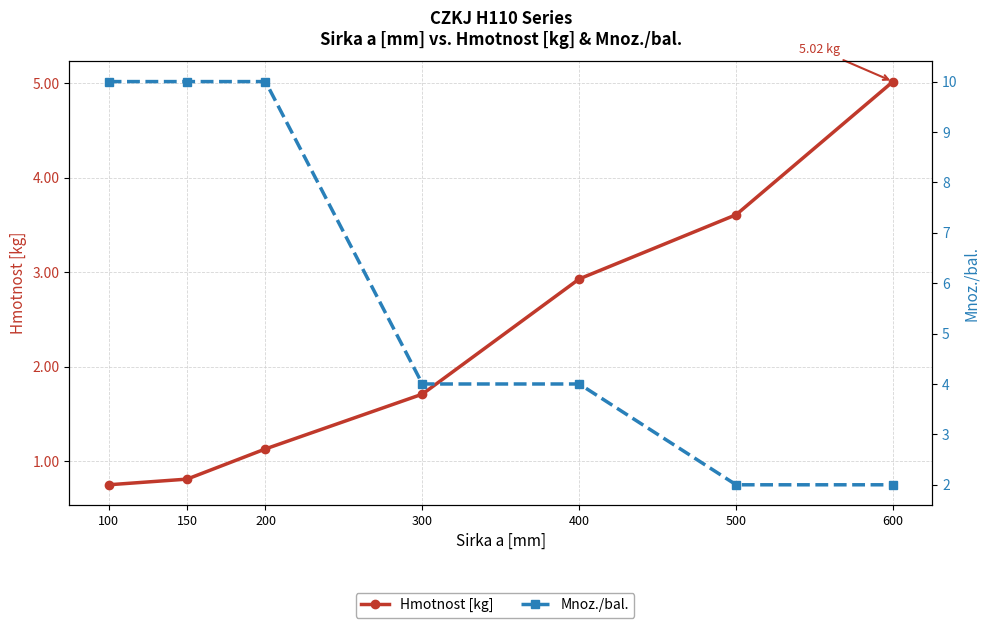

Reading left to right, transcribe all the data shown in this chart.

Hmotnost [kg]: 0.8	0.8	1.1	1.7	2.9	3.6	5.0
Mnoz./bal.: 10.0	10.0	10.0	4.0	4.0	2.0	2.0